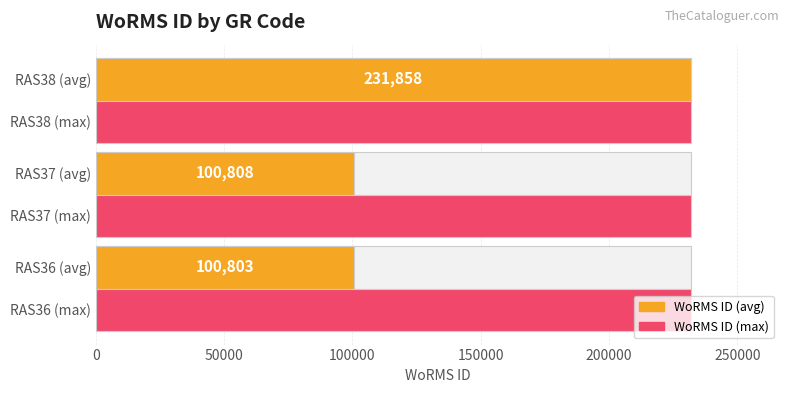

How many groups of bars are there?

3